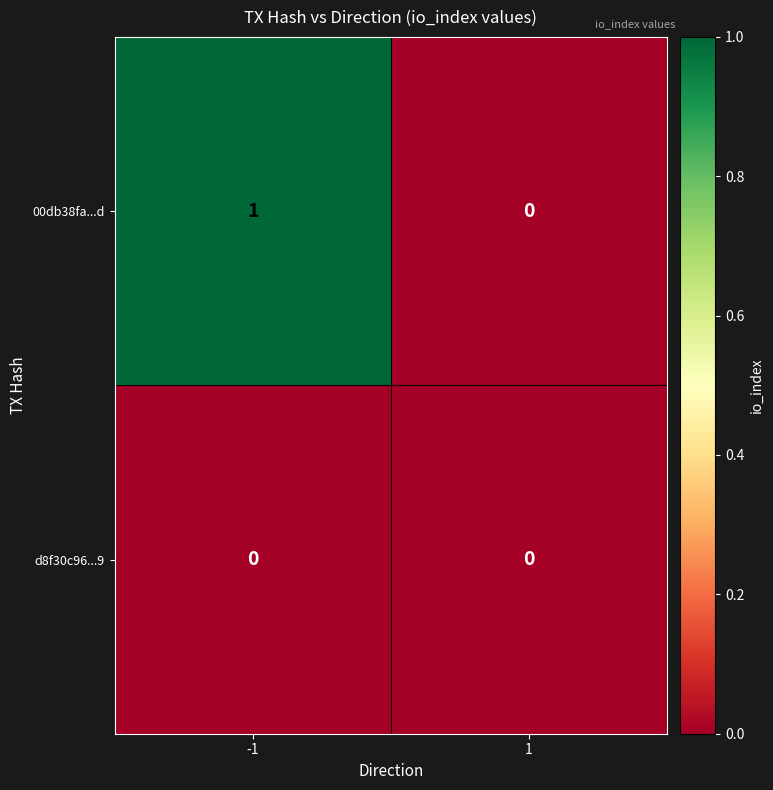

Which series has the largest total across all categories?

00db38fa...d